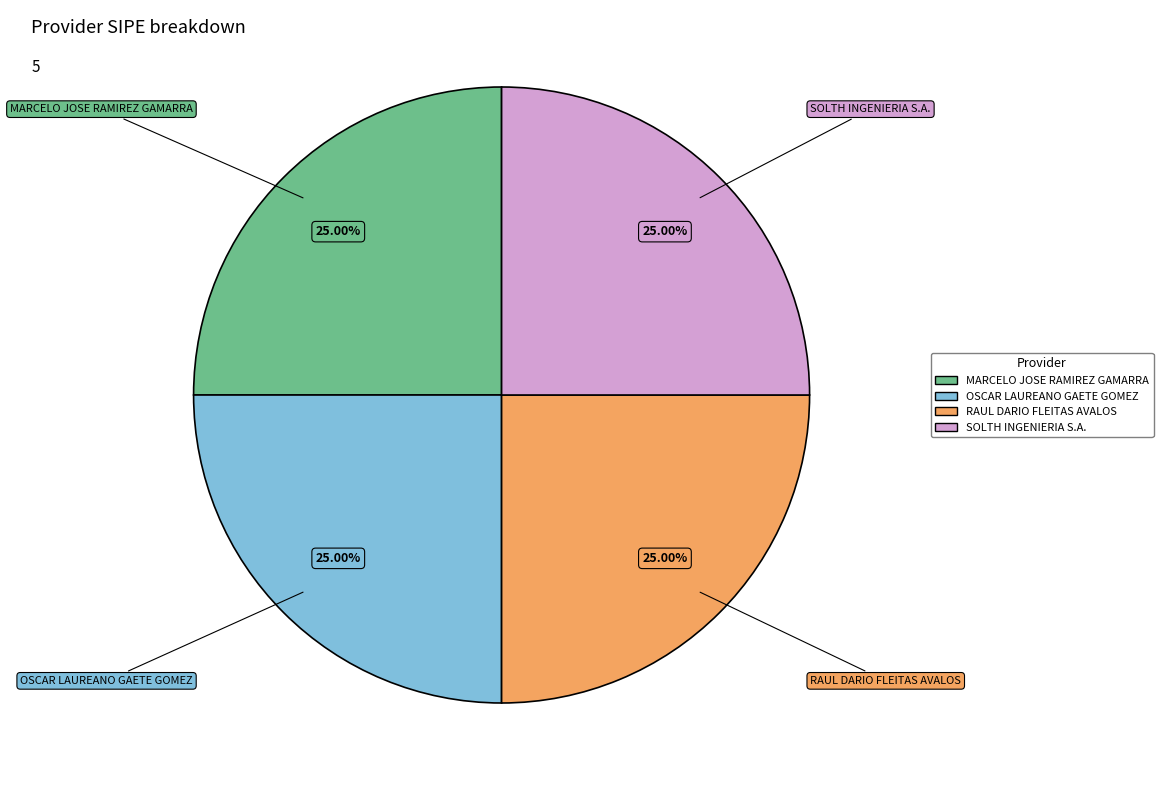

Is there any slice that represents more than half of the pie?

No